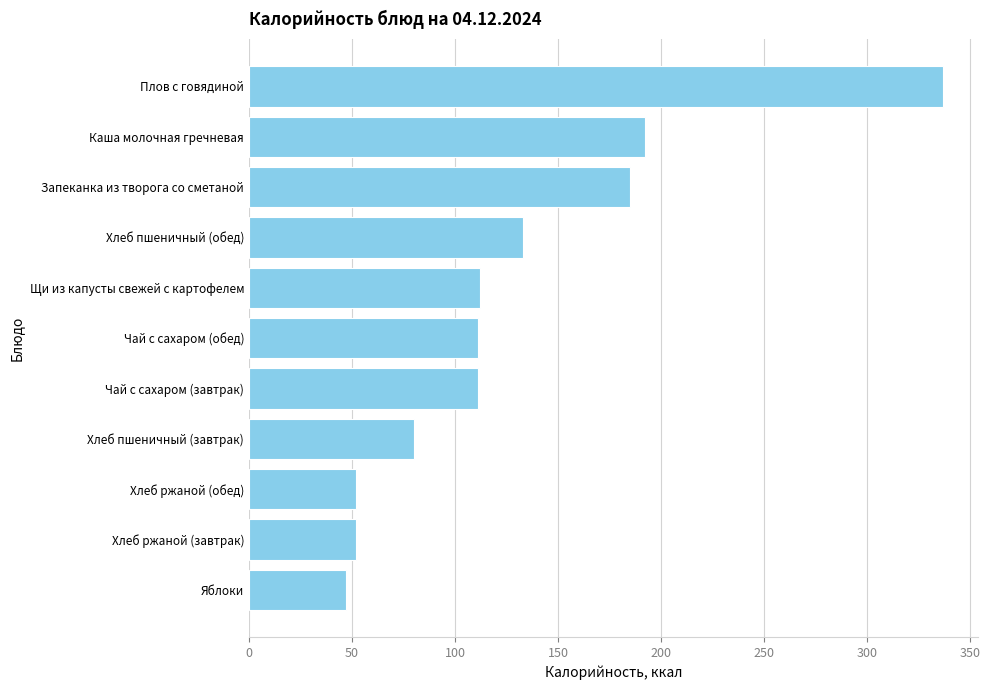

Approximately how many times larger is the value at Чай с сахаром (обед) compared to Чай с сахаром (завтрак)?

1.0